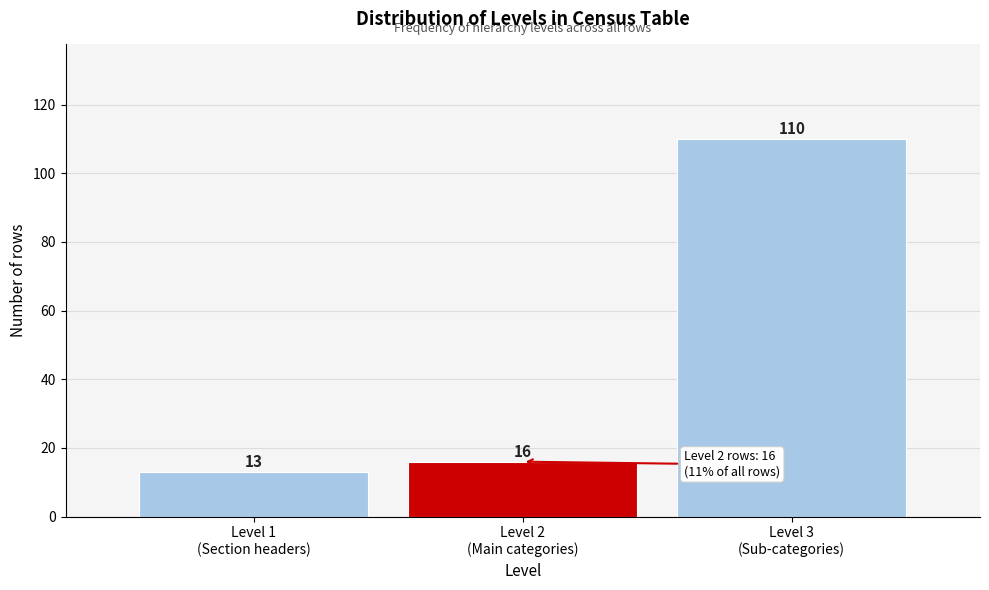

Reading left to right, extract all data points from this chart.

13	16	110